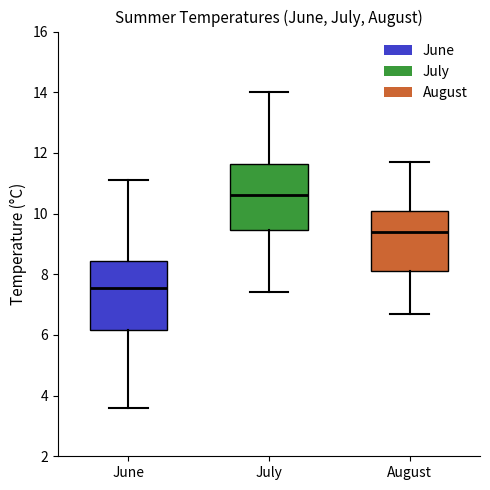

Reading left to right, read every box against the y-axis: the position of its median line, the range the box covers, and the ends of its whiskers. The values are not printed on the chart, so give them approximately, as read against the axis.

June: median 7.6, box 6.2 to 8.4, whiskers 3.6 to 11.2
July: median 10.6, box 9.4 to 11.6, whiskers 7.4 to 14.0
August: median 9.4, box 8.2 to 10.0, whiskers 6.8 to 11.8